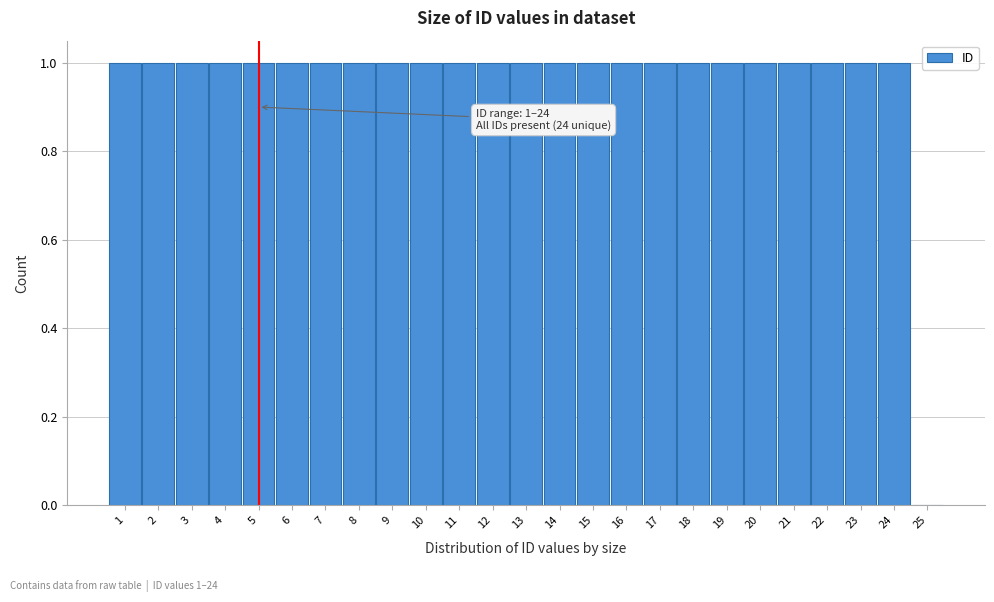

Reading left to right, transcribe all the data shown in this chart.

1=1	2=1	3=1	4=1	5=1	6=1	7=1	8=1	9=1	10=1	11=1	12=1	13=1	14=1	15=1	16=1	17=1	18=1	19=1	20=1	21=1	22=1	23=1	24=1	25=0